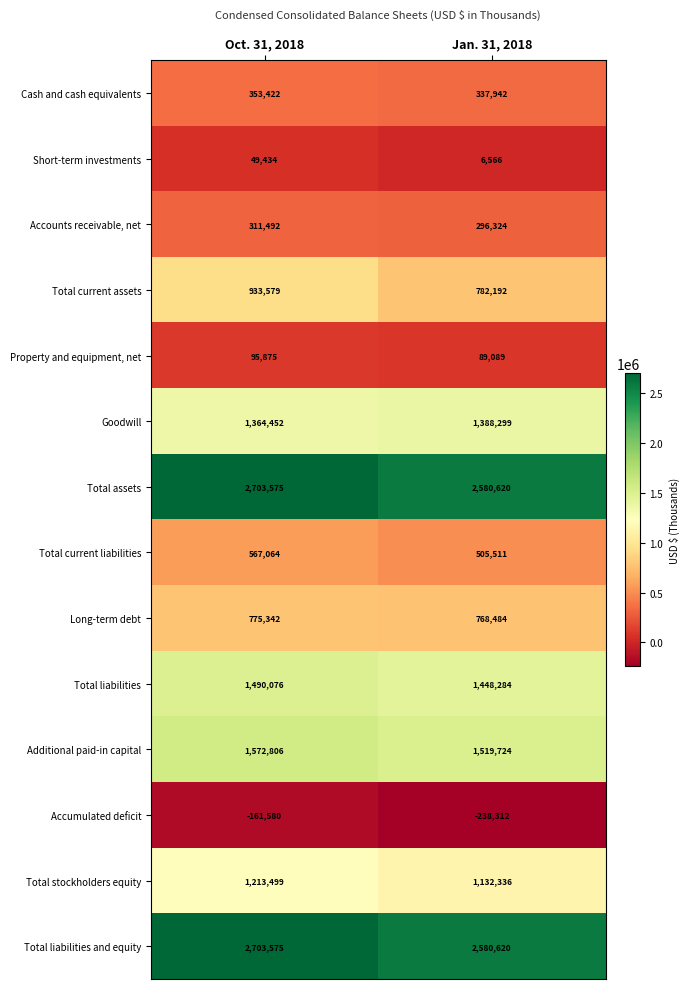

What is the sum of all Total current assets values?

1715771